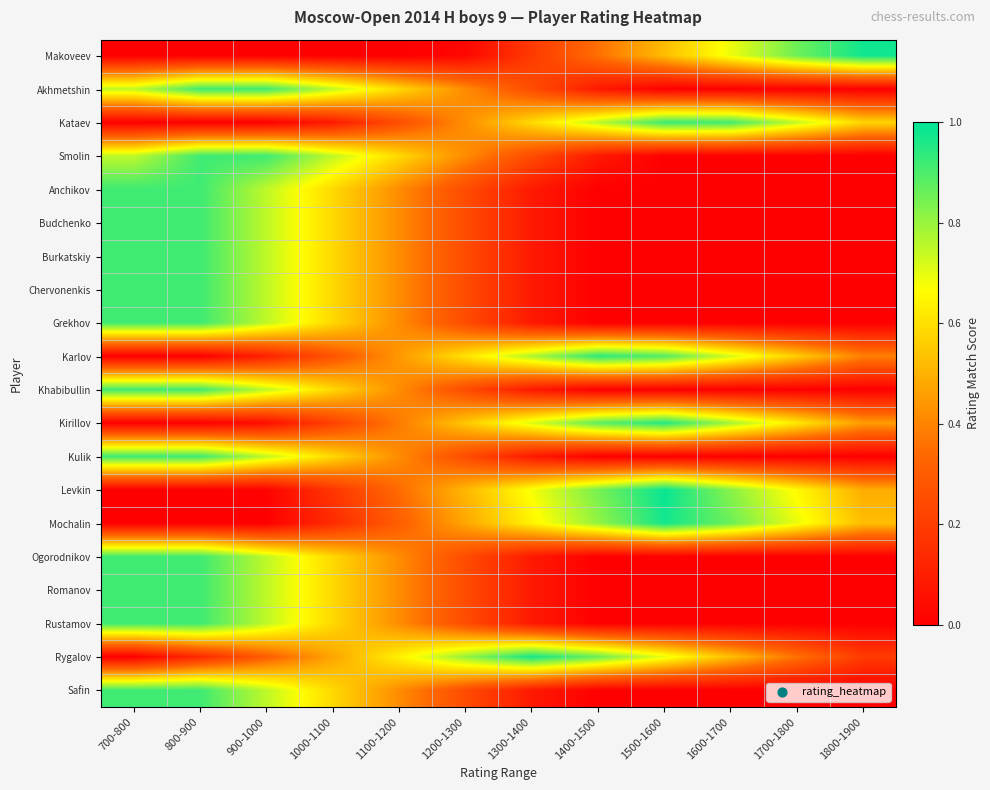

Reading left to right, list all the values displayed in this chart.

Makoveev: 700-800=0.0	800-900=0.0	900-1000=0.0	1000-1100=0.0	1100-1200=0.0	1200-1300=0.0	1300-1400=0.2	1400-1500=0.4	1500-1600=0.5	1600-1700=0.7	1700-1800=0.9	1800-1900=1.0
Akhmetshin: 700-800=0.8	800-900=0.9	900-1000=0.9	1000-1100=0.8	1100-1200=0.6	1200-1300=0.4	1300-1400=0.2	1400-1500=0.1	1500-1600=0.0	1600-1700=0.0	1700-1800=0.0	1800-1900=0.0
Kataev: 700-800=0.0	800-900=0.0	900-1000=0.0	1000-1100=0.1	1100-1200=0.3	1200-1300=0.4	1300-1400=0.6	1400-1500=0.8	1500-1600=0.9	1600-1700=0.9	1700-1800=0.7	1800-1900=0.6
Smolin: 700-800=0.8	800-900=0.9	900-1000=0.9	1000-1100=0.8	1100-1200=0.6	1200-1300=0.4	1300-1400=0.2	1400-1500=0.1	1500-1600=0.0	1600-1700=0.0	1700-1800=0.0	1800-1900=0.0
Anchikov: 700-800=0.9	800-900=0.9	900-1000=0.8	1000-1100=0.6	1100-1200=0.4	1200-1300=0.2	1300-1400=0.1	1400-1500=0.0	1500-1600=0.0	1600-1700=0.0	1700-1800=0.0	1800-1900=0.0
Budchenko: 700-800=0.9	800-900=0.9	900-1000=0.8	1000-1100=0.6	1100-1200=0.4	1200-1300=0.2	1300-1400=0.1	1400-1500=0.0	1500-1600=0.0	1600-1700=0.0	1700-1800=0.0	1800-1900=0.0
Burkatskiy: 700-800=0.9	800-900=0.9	900-1000=0.8	1000-1100=0.6	1100-1200=0.4	1200-1300=0.2	1300-1400=0.1	1400-1500=0.0	1500-1600=0.0	1600-1700=0.0	1700-1800=0.0	1800-1900=0.0
Chervonenkis: 700-800=0.9	800-900=0.9	900-1000=0.8	1000-1100=0.6	1100-1200=0.4	1200-1300=0.2	1300-1400=0.1	1400-1500=0.0	1500-1600=0.0	1600-1700=0.0	1700-1800=0.0	1800-1900=0.0
Grekhov: 700-800=0.9	800-900=0.9	900-1000=0.8	1000-1100=0.6	1100-1200=0.4	1200-1300=0.2	1300-1400=0.1	1400-1500=0.0	1500-1600=0.0	1600-1700=0.0	1700-1800=0.0	1800-1900=0.0
Karlov: 700-800=0.0	800-900=0.0	900-1000=0.1	1000-1100=0.3	1100-1200=0.4	1200-1300=0.6	1300-1400=0.8	1400-1500=0.9	1500-1600=0.9	1600-1700=0.7	1700-1800=0.6	1800-1900=0.4
Khabibullin: 700-800=0.9	800-900=0.9	900-1000=0.8	1000-1100=0.6	1100-1200=0.4	1200-1300=0.2	1300-1400=0.1	1400-1500=0.0	1500-1600=0.0	1600-1700=0.0	1700-1800=0.0	1800-1900=0.0
Kirillov: 700-800=0.0	800-900=0.0	900-1000=0.0	1000-1100=0.2	1100-1200=0.4	1200-1300=0.5	1300-1400=0.7	1400-1500=0.9	1500-1600=1.0	1600-1700=0.8	1700-1800=0.6	1800-1900=0.5
Kulik: 700-800=0.9	800-900=0.9	900-1000=0.8	1000-1100=0.6	1100-1200=0.4	1200-1300=0.2	1300-1400=0.1	1400-1500=0.0	1500-1600=0.0	1600-1700=0.0	1700-1800=0.0	1800-1900=0.0
Levkin: 700-800=0.0	800-900=0.0	900-1000=0.0	1000-1100=0.2	1100-1200=0.3	1200-1300=0.5	1300-1400=0.7	1400-1500=0.8	1500-1600=1.0	1600-1700=0.8	1700-1800=0.7	1800-1900=0.5
Mochalin: 700-800=0.0	800-900=0.0	900-1000=0.0	1000-1100=0.1	1100-1200=0.3	1200-1300=0.5	1300-1400=0.6	1400-1500=0.8	1500-1600=1.0	1600-1700=0.9	1700-1800=0.7	1800-1900=0.5
Ogorodnikov: 700-800=0.9	800-900=0.9	900-1000=0.8	1000-1100=0.6	1100-1200=0.4	1200-1300=0.2	1300-1400=0.1	1400-1500=0.0	1500-1600=0.0	1600-1700=0.0	1700-1800=0.0	1800-1900=0.0
Romanov: 700-800=0.9	800-900=0.9	900-1000=0.8	1000-1100=0.6	1100-1200=0.4	1200-1300=0.2	1300-1400=0.1	1400-1500=0.0	1500-1600=0.0	1600-1700=0.0	1700-1800=0.0	1800-1900=0.0
Rustamov: 700-800=0.9	800-900=0.9	900-1000=0.8	1000-1100=0.6	1100-1200=0.4	1200-1300=0.2	1300-1400=0.1	1400-1500=0.0	1500-1600=0.0	1600-1700=0.0	1700-1800=0.0	1800-1900=0.0
Rygalov: 700-800=0.0	800-900=0.1	900-1000=0.3	1000-1100=0.5	1100-1200=0.6	1200-1300=0.8	1300-1400=1.0	1400-1500=0.9	1500-1600=0.7	1600-1700=0.5	1700-1800=0.4	1800-1900=0.2
Safin: 700-800=0.9	800-900=0.9	900-1000=0.8	1000-1100=0.6	1100-1200=0.4	1200-1300=0.2	1300-1400=0.1	1400-1500=0.0	1500-1600=0.0	1600-1700=0.0	1700-1800=0.0	1800-1900=0.0